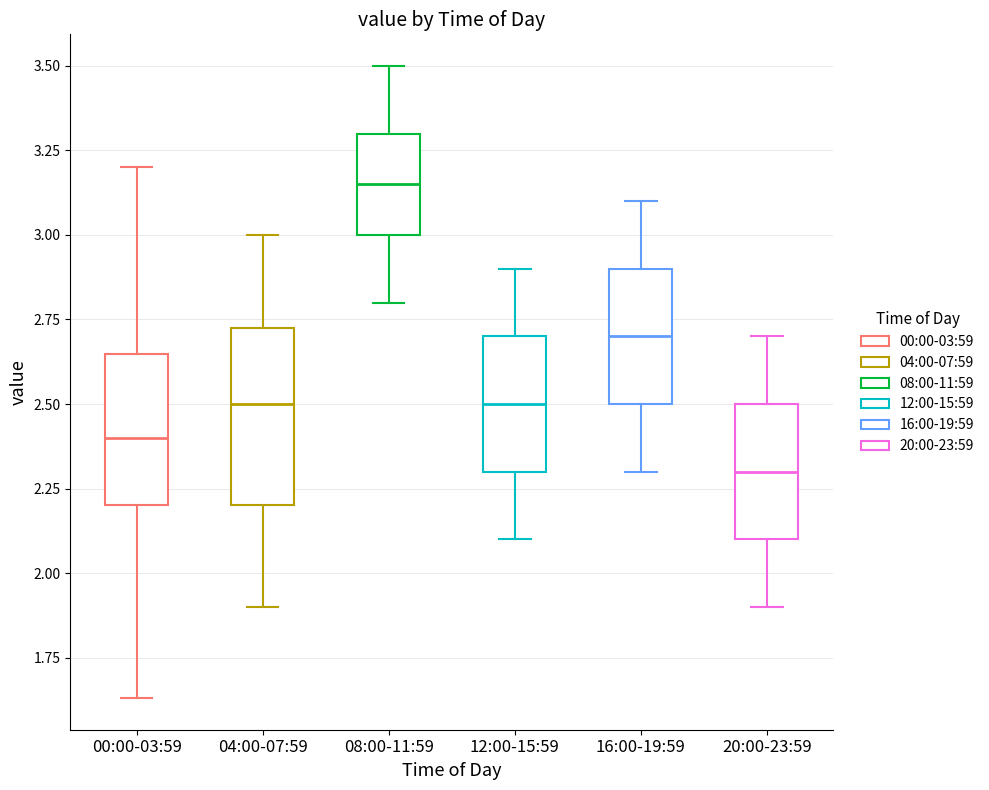

Reading left to right, transcribe this box plot: for each box, give where its median line is, the range the box spans, and where its two whiskers end, as read against the y-axis. The values are not printed on the chart, so give them approximately, as read against the axis.

00:00-03:59: median 2.40, box 2.20 to 2.65, whiskers 1.65 to 3.20
04:00-07:59: median 2.50, box 2.20 to 2.75, whiskers 1.90 to 3.00
08:00-11:59: median 3.15, box 3.00 to 3.30, whiskers 2.80 to 3.50
12:00-15:59: median 2.50, box 2.30 to 2.70, whiskers 2.10 to 2.90
16:00-19:59: median 2.70, box 2.50 to 2.90, whiskers 2.30 to 3.10
20:00-23:59: median 2.30, box 2.10 to 2.50, whiskers 1.90 to 2.70